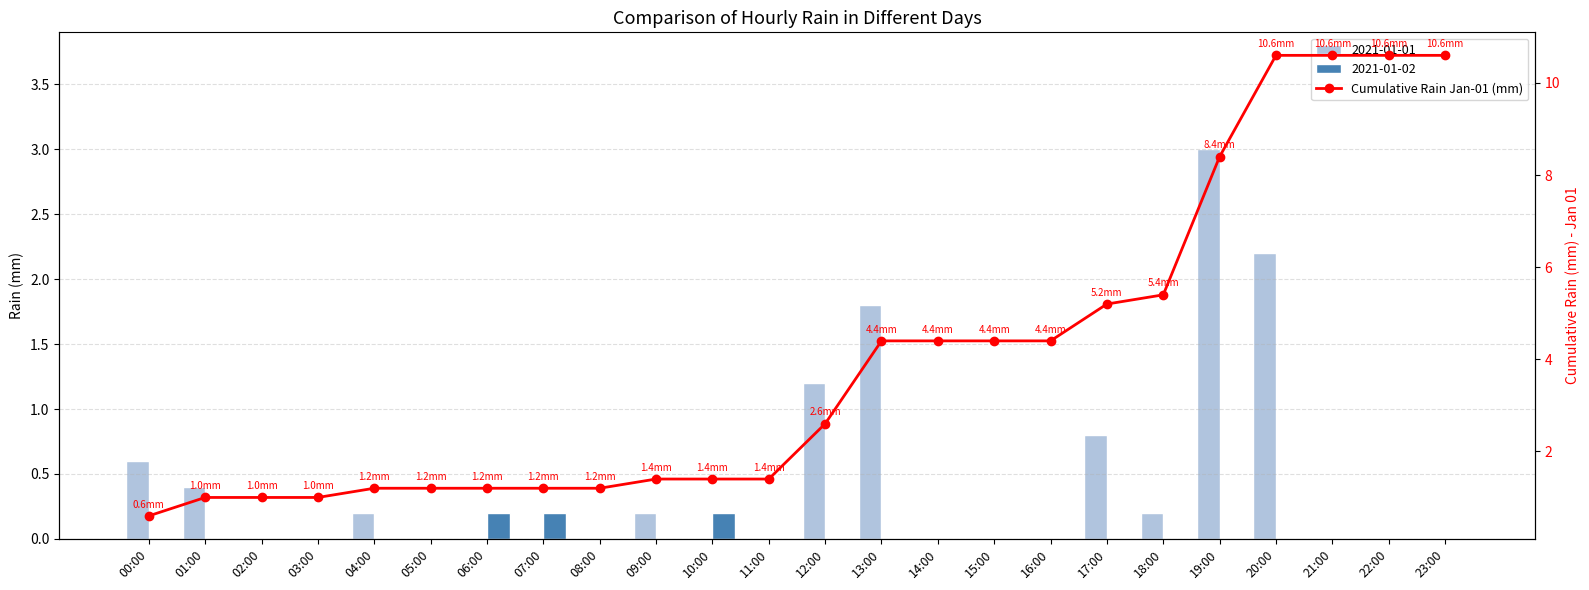

The chart shows a value of 1.8 at 03:00. True or false?

False